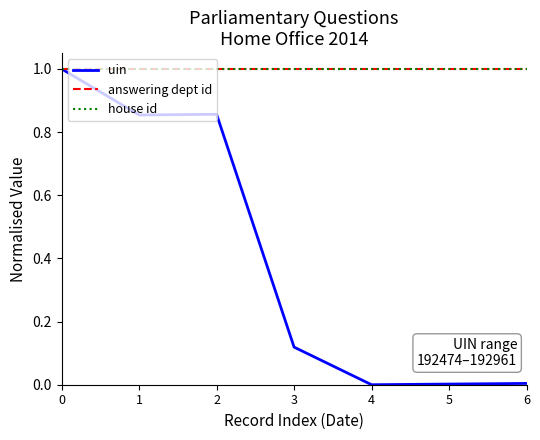

Rank the categories by answering dept id value from highest to lowest.

0, 1, 2, 3, 4, 5, 6